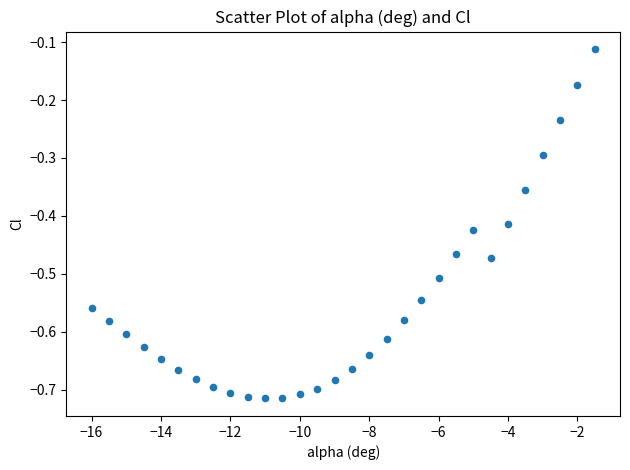

What is the range of X values (max minus min)?

14.5